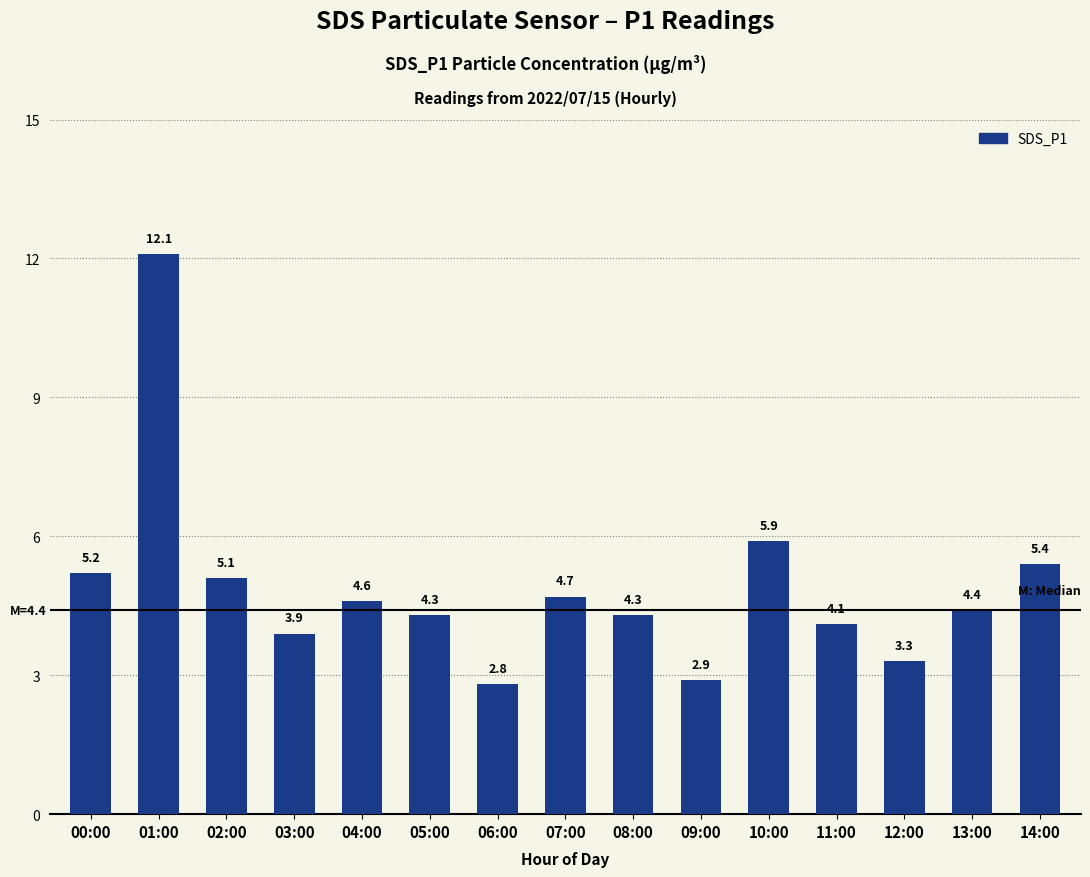

What is the minimum value shown in the chart?

2.8